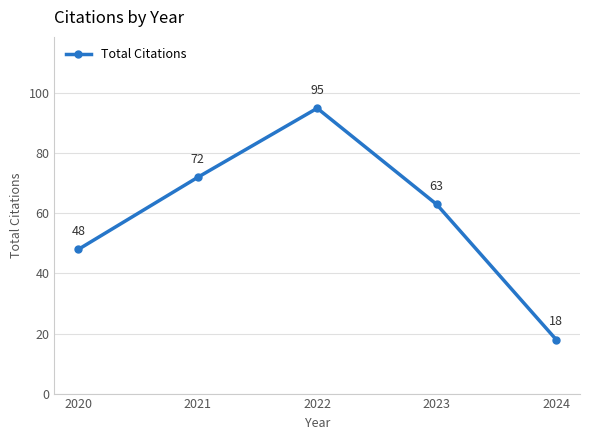

Does the chart have visible grid lines?

Yes